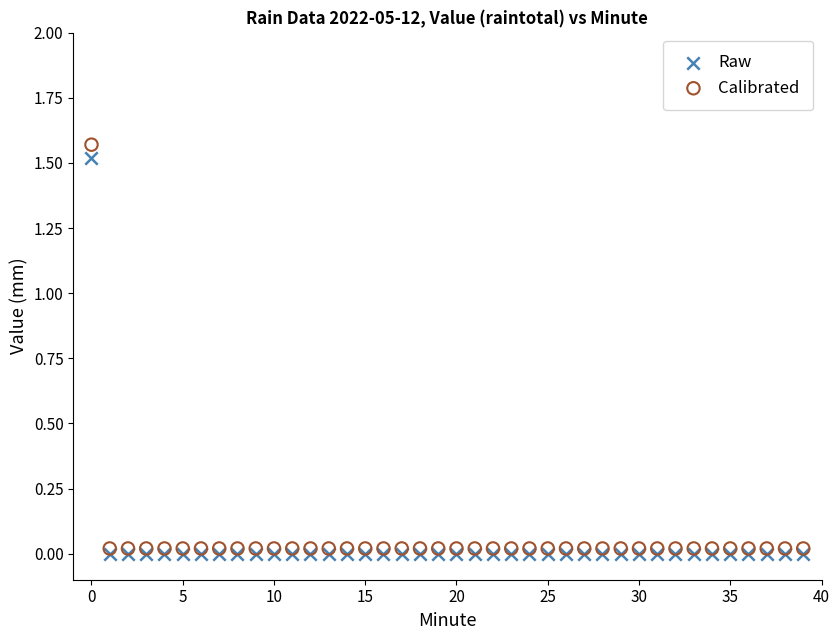

What are all the series names shown in the legend?

Raw, Calibrated